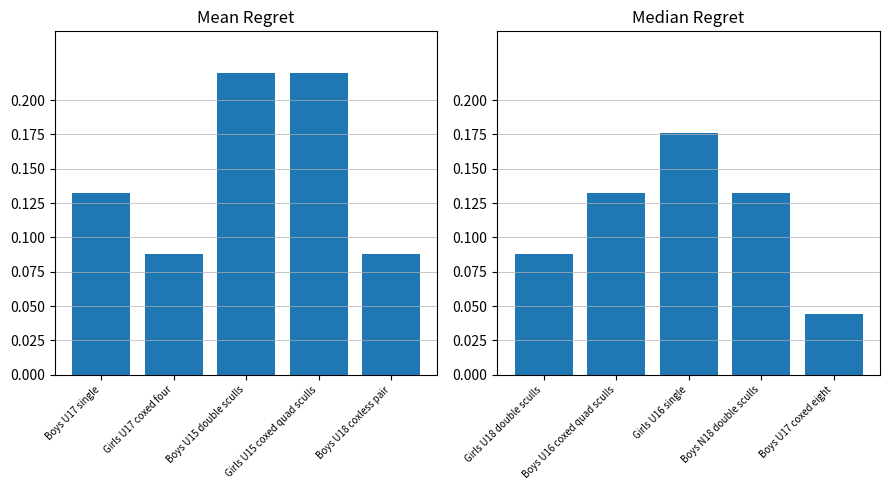

What position from the right is Boys U18 coxless pair?

1